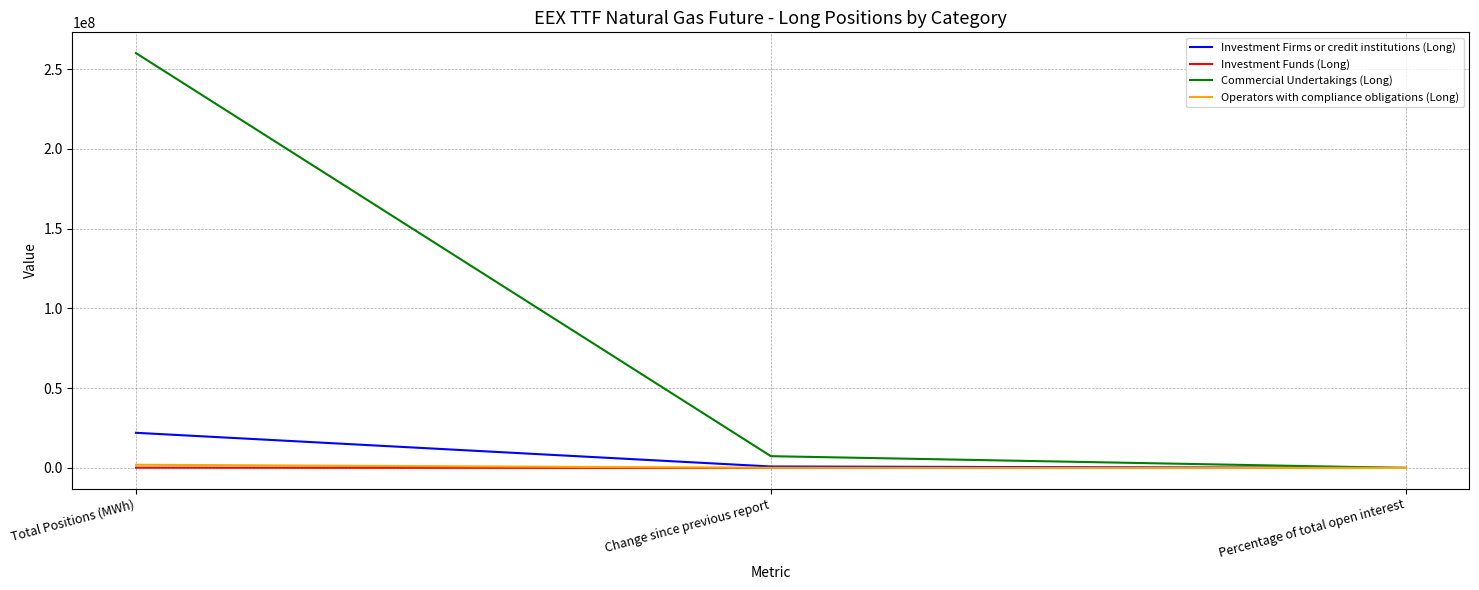

Where is Investment Firms or credit institutions (Long) nearest to the value 11017552?

Change since previous report